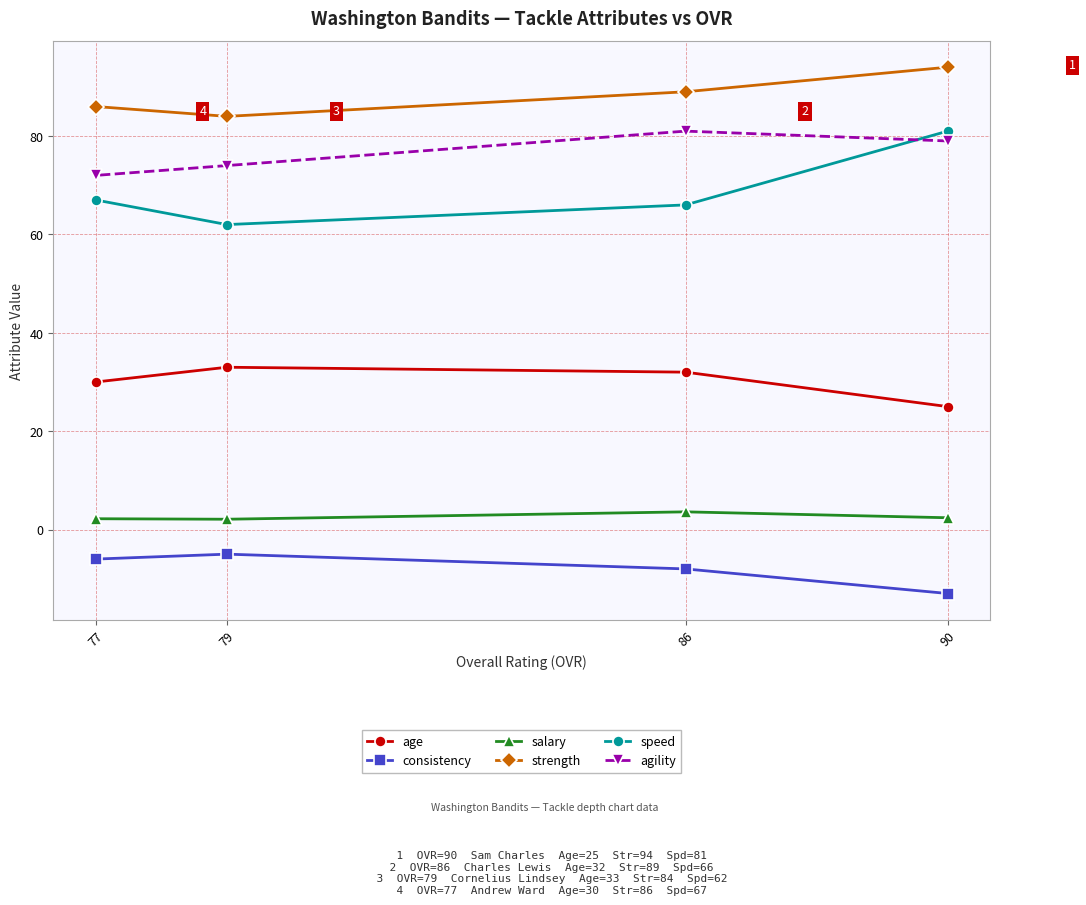

What value does the salary series have at 90?

2.4